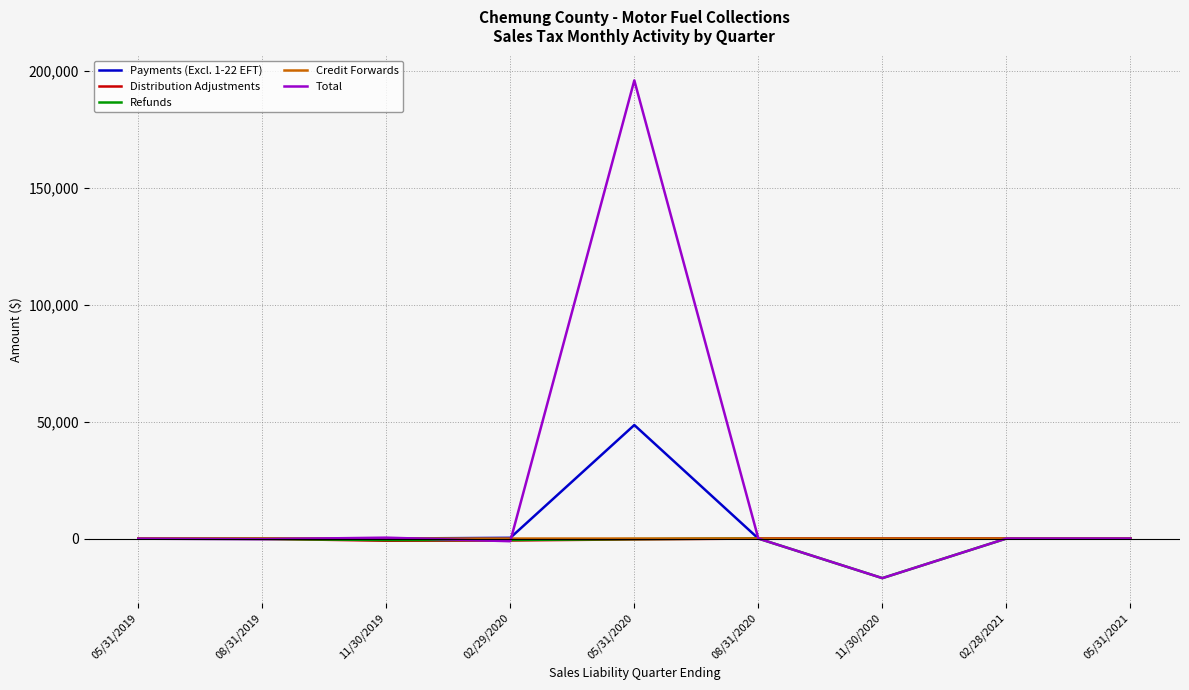

Which series has the largest range (max minus min)?

Total